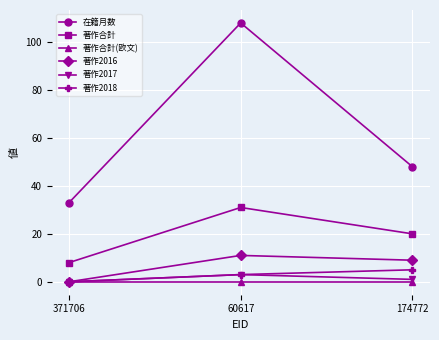

Rank the series by their maximum value, from lowest to highest.

著作合計(欧文), 著作2017, 著作2018, 著作2016, 著作合計, 在籍月数